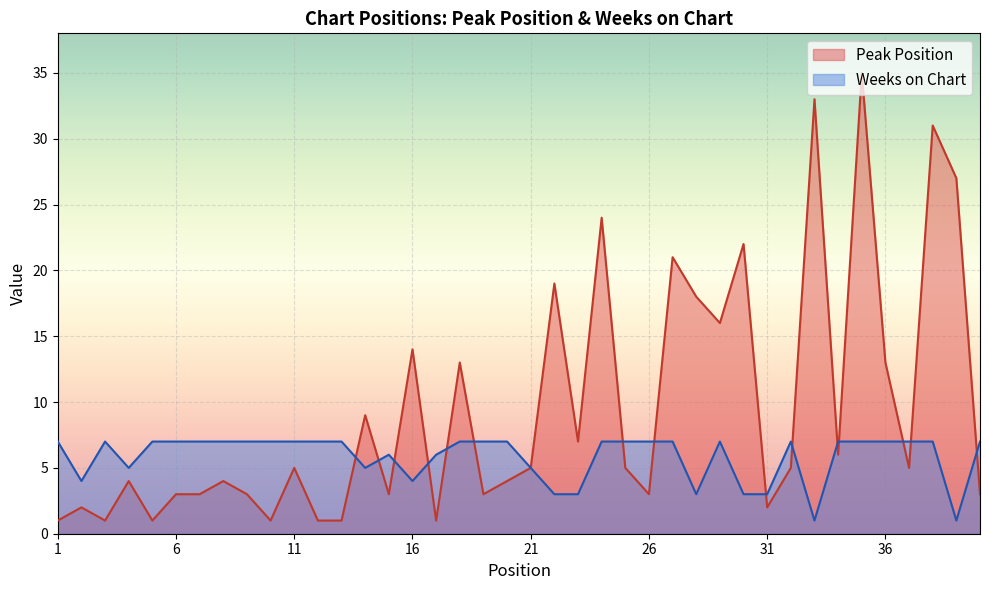

What is the spread (max minus min) of values at 35?

28